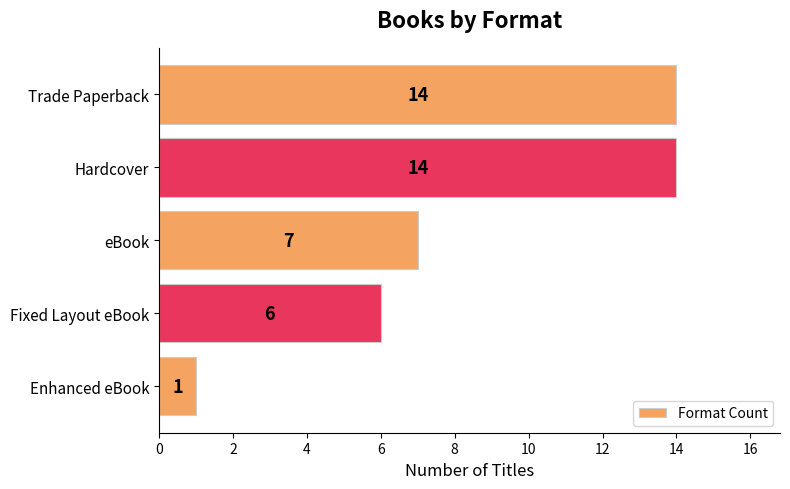

The chart shows a value of 14 at Hardcover. True or false?

True